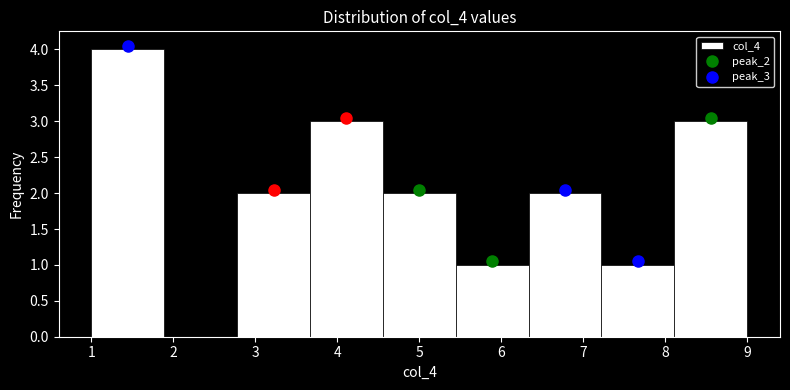

Reading left to right, list every bar in this chart as the range it spans on the x-axis followed by its height. Neither the bar edges nor the heights are printed on the chart, so give them approximately, as read against the axes.

1.0 to 1.9: 4
1.9 to 2.8: 0
2.8 to 3.7: 2
3.7 to 4.6: 3
4.6 to 5.4: 2
5.4 to 6.3: 1
6.3 to 7.2: 2
7.2 to 8.1: 1
8.1 to 9.0: 3